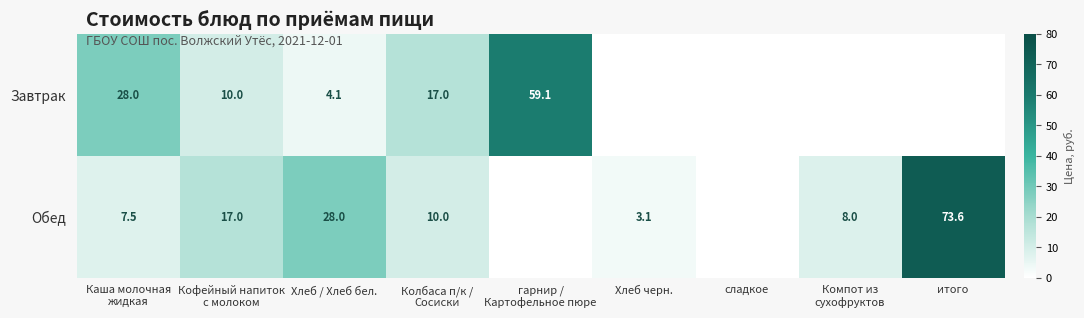

Rank the series at Хлеб / Хлеб бел. from lowest to highest value.

Завтрак, Обед